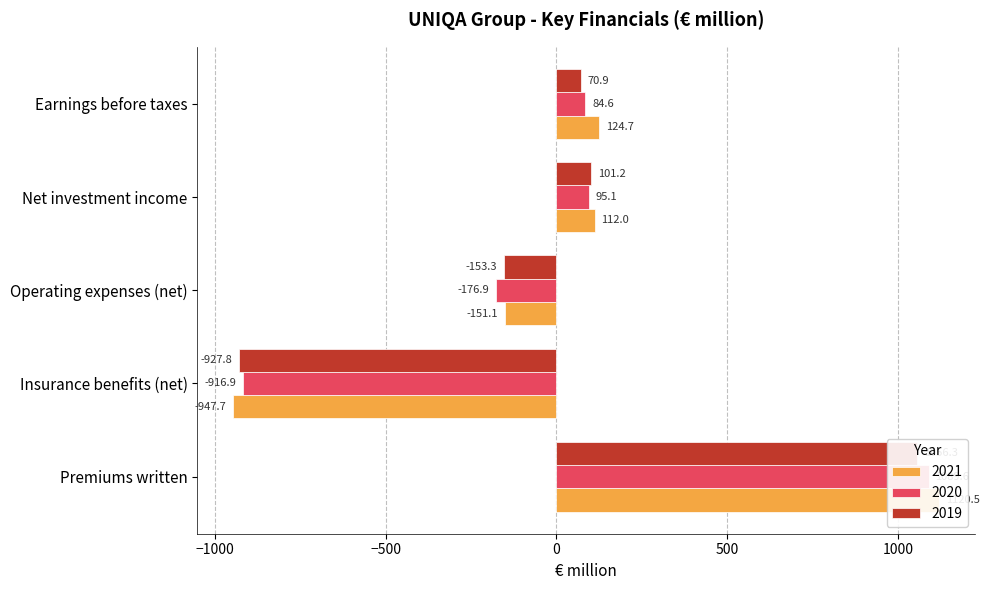

What is the average value of the 2020 series?

35.1